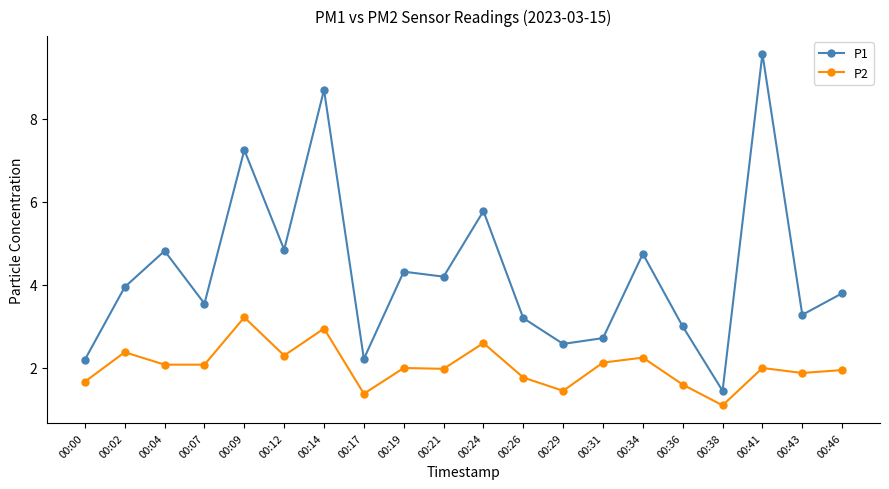

Where is the first local maximum for P1?

00:04